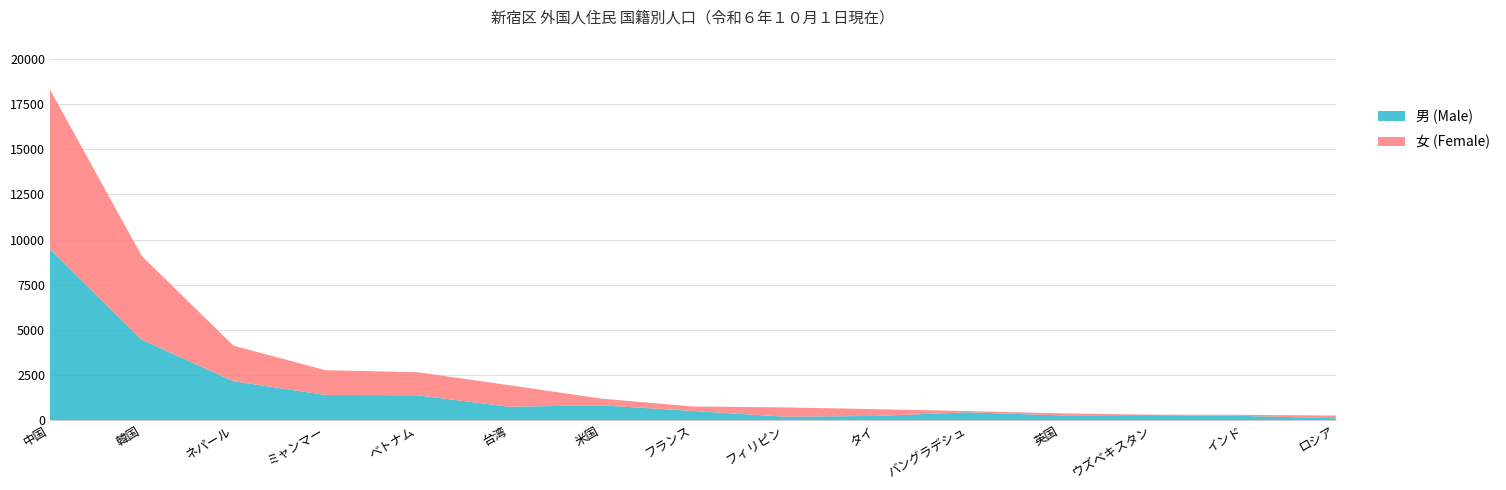

Reading left to right, list all the values displayed in this chart.

男: 中国=9473	韓国=4452	ネパール=2154	ミャンマー=1395	ベトナム=1378	台湾=742	米国=822	フランス=508	フィリピン=189	タイ=233	バングラデシュ=433	英国=263	ウズベキスタン=280	インド=232	ロシア=107
女: 中国=8851	韓国=4647	ネパール=1968	ミャンマー=1372	ベトナム=1276	台湾=1195	米国=372	フランス=246	フィリピン=517	タイ=373	バングラデシュ=69	英国=114	ウズベキスタン=21	インド=63	ロシア=145
計: 中国=18324	韓国=9099	ネパール=4122	ミャンマー=2767	ベトナム=2654	台湾=1937	米国=1194	フランス=754	フィリピン=706	タイ=606	バングラデシュ=502	英国=377	ウズベキスタン=301	インド=295	ロシア=252